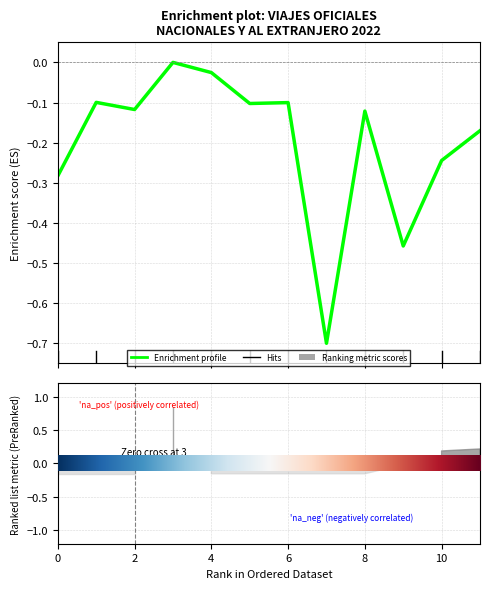

Count the number of categories in the chart.

12